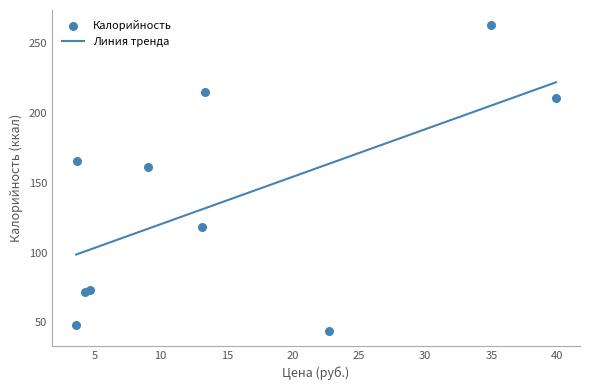

Between Котлеты из индейки and Салат свекольный, which is larger?

Котлеты из индейки